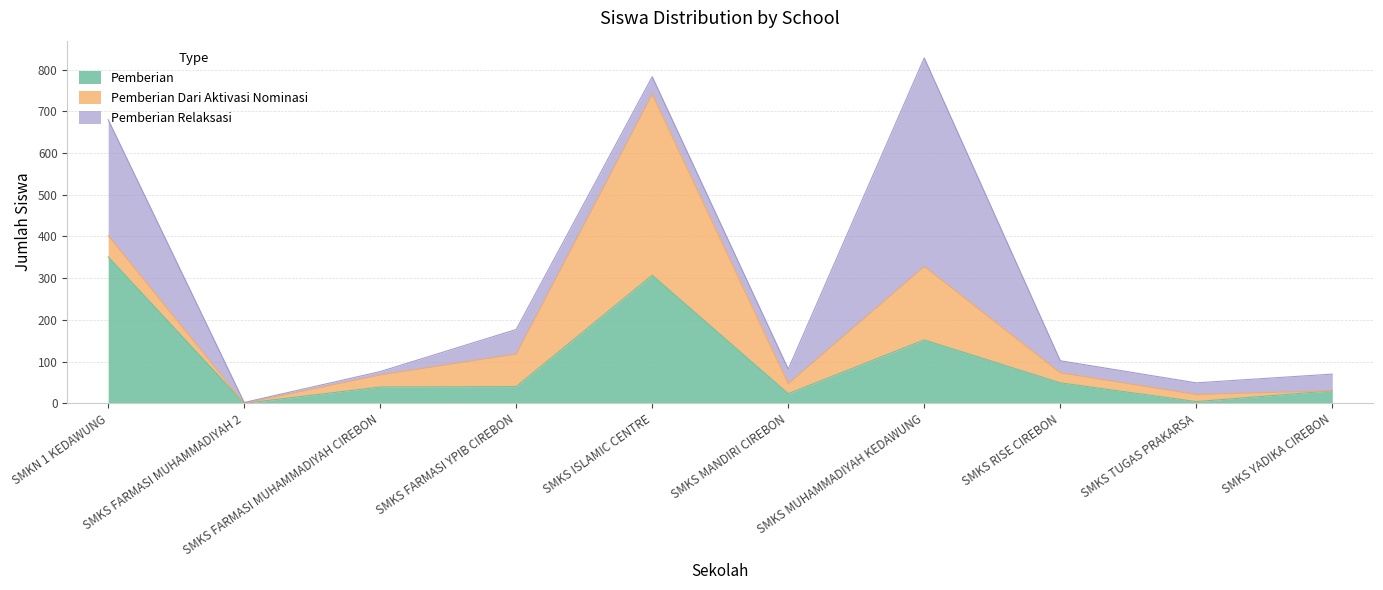

Between SMKN 1 KEDAWUNG and SMKS FARMASI YPIB CIREBON, which is larger?

SMKN 1 KEDAWUNG